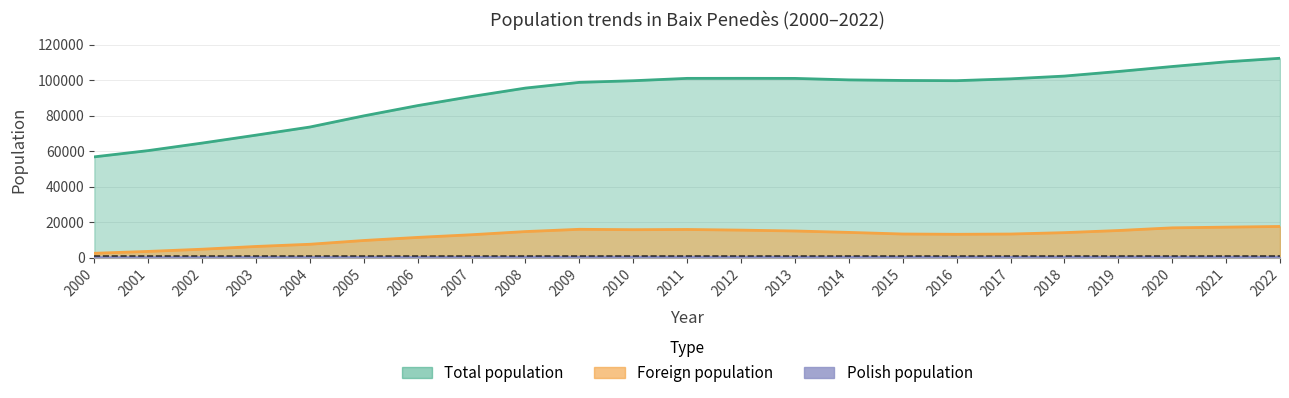

Between 2003 and 2004, which series saw the biggest shift?

Total population